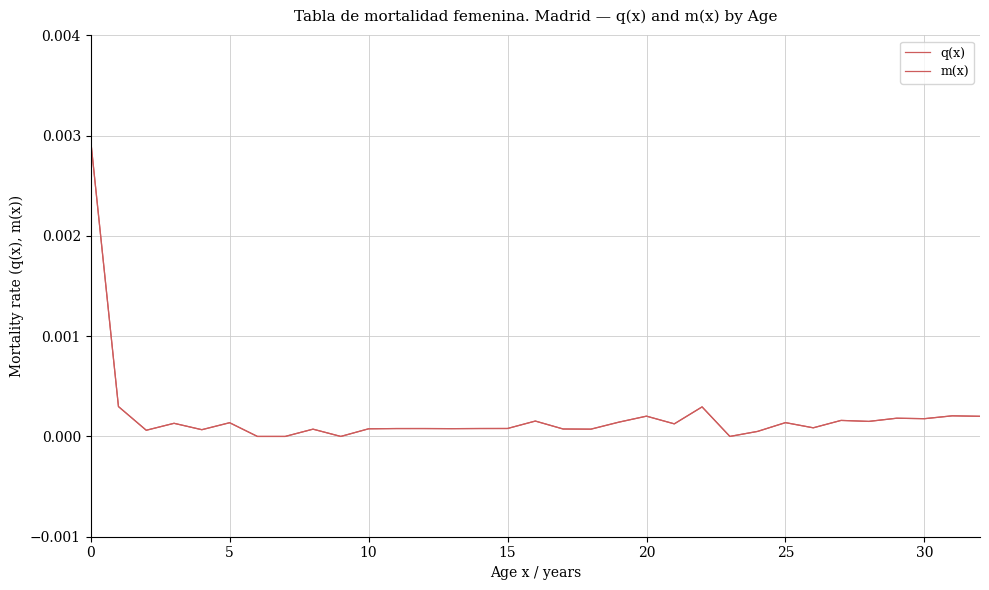

List the series in order of their overall mean, lowest first.

q(x), m(x)